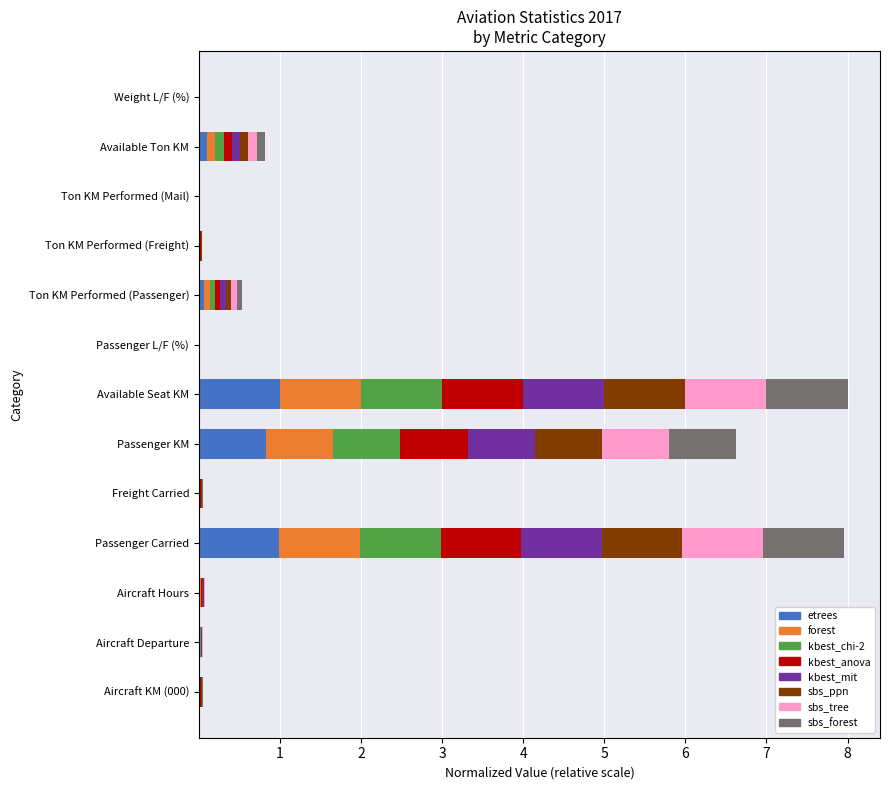

What is the maximum value for etrees?

1.0